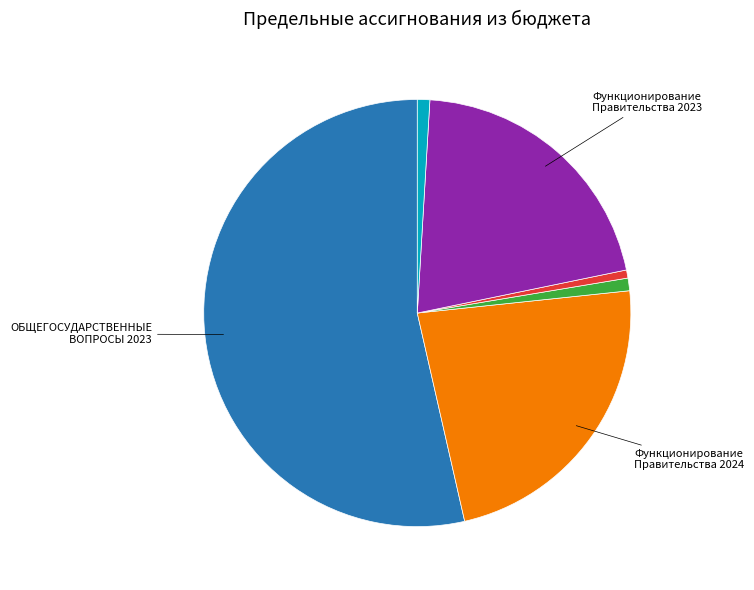

How many slices are in this pie chart?

6